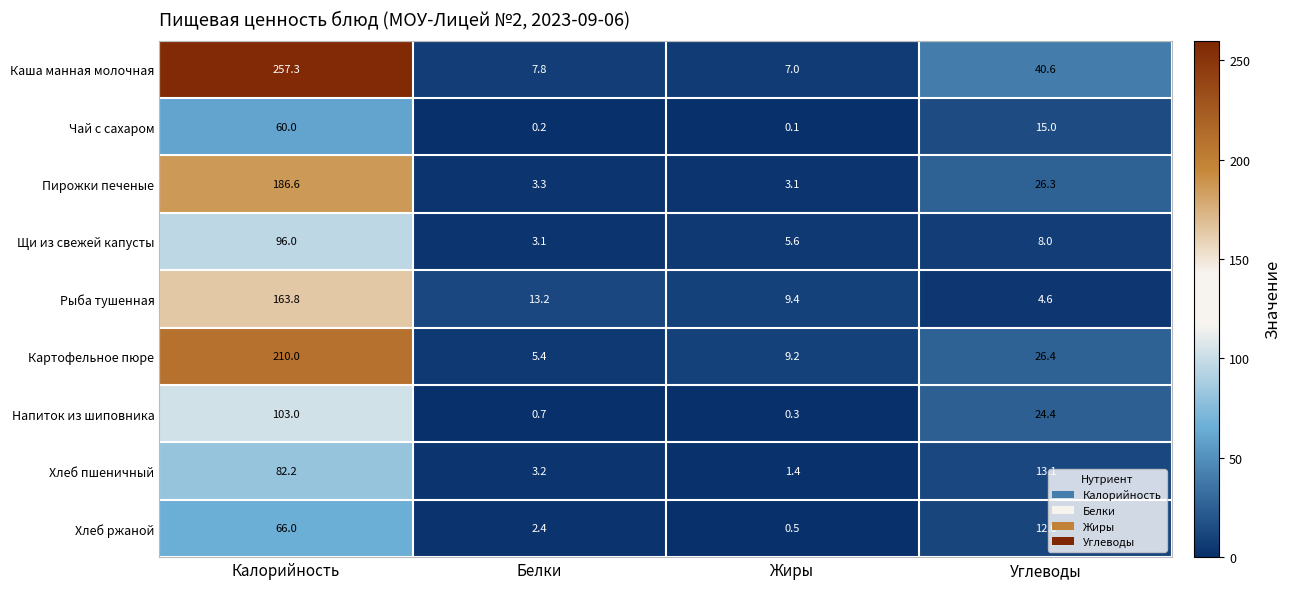

Rank the series at Калорийность from lowest to highest value.

Чай с сахаром, Хлеб ржаной, Хлеб пшеничный, Щи из свежей капусты, Напиток из шиповника, Рыба тушенная, Пирожки печеные, Картофельное пюре, Каша манная молочная